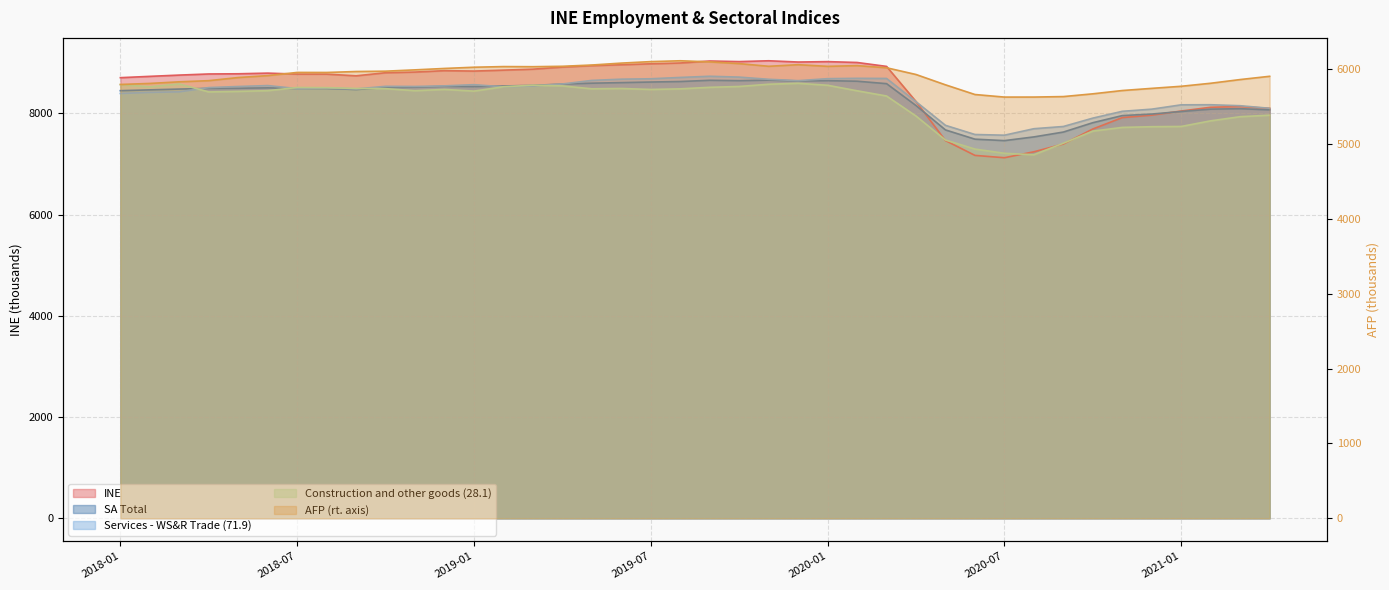

What is the difference between the maximum and minimum values in the Construction and other goods (28.1) series?

1411.2